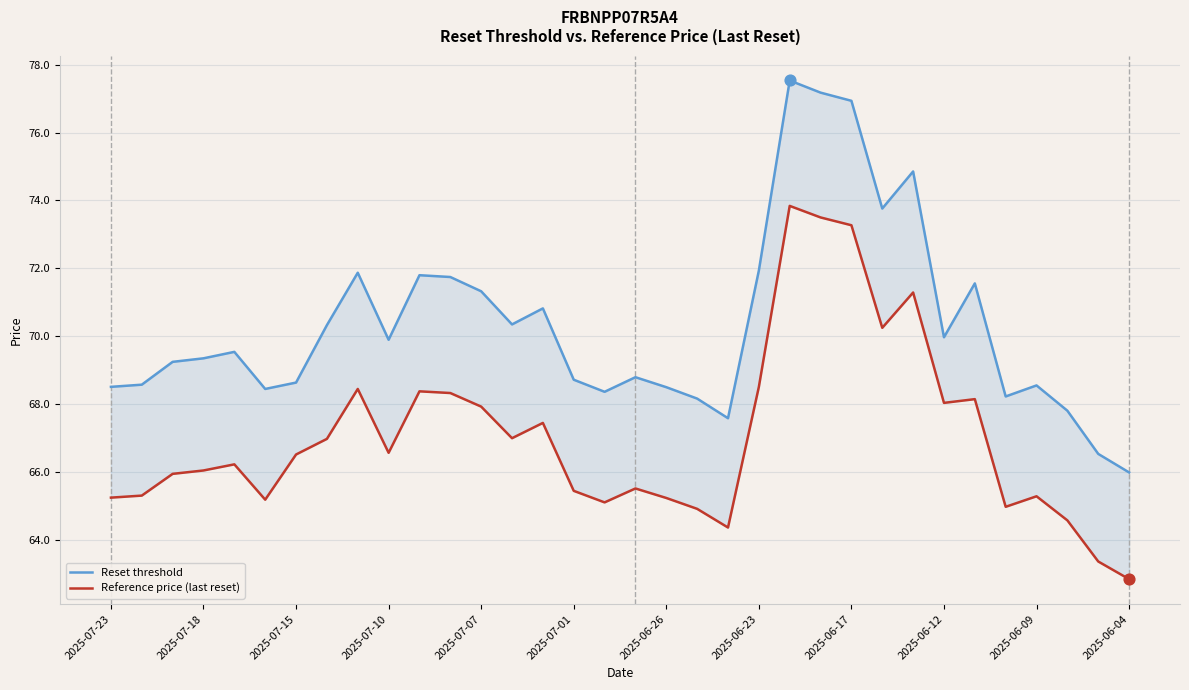

What is the total value across all series at 19?

133.1